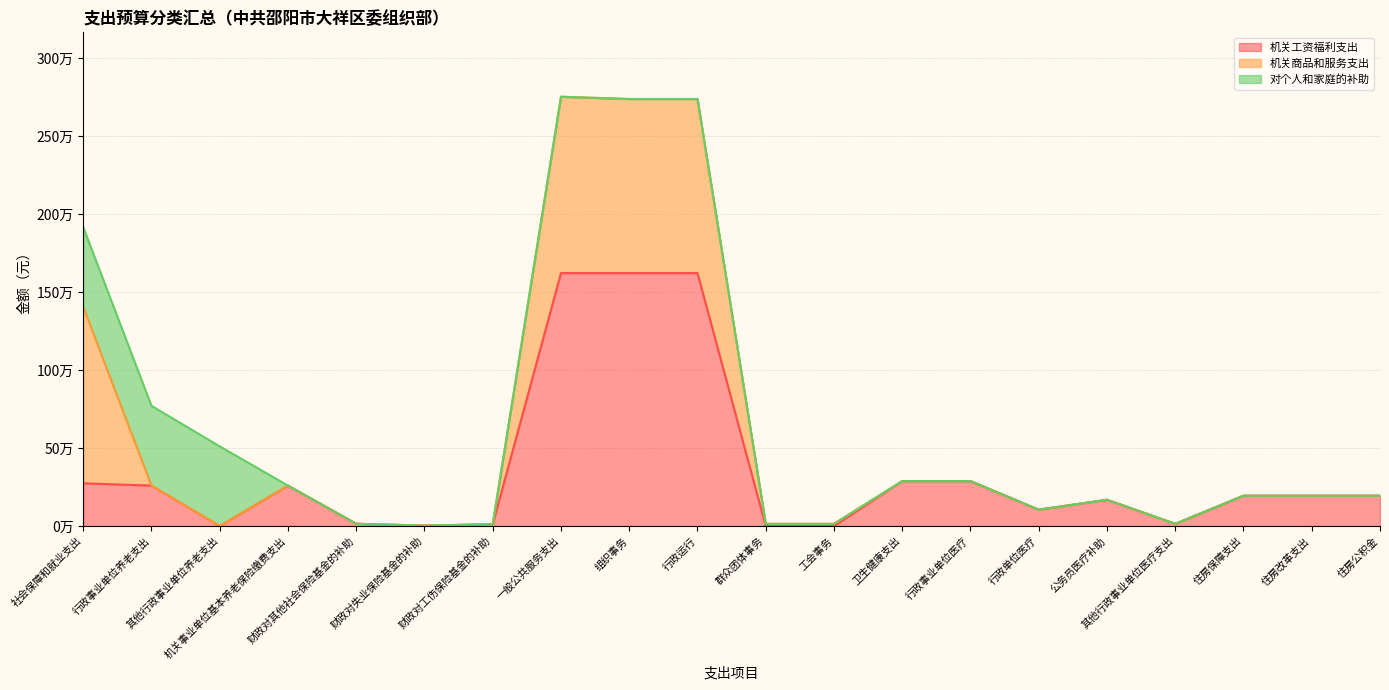

How many lines are shown in the chart?

3